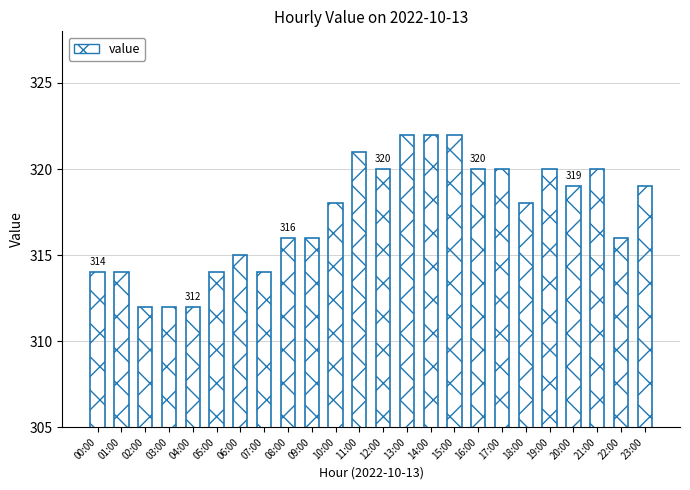

Which has a higher value, 12:00 or 18:00?

12:00